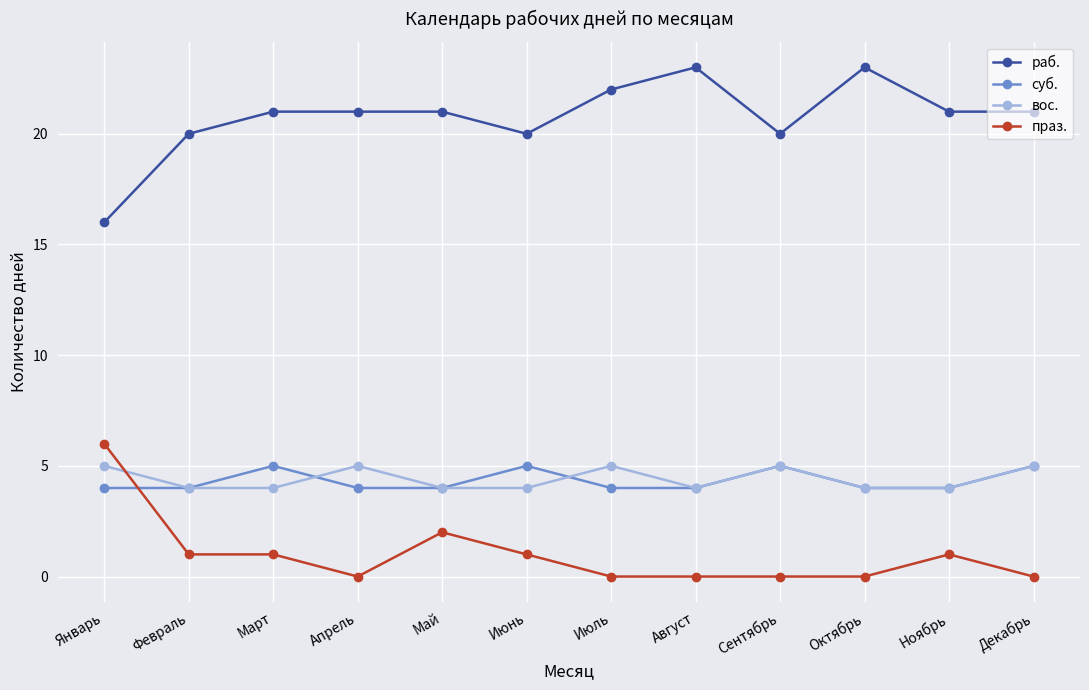

True or false: праз. has more than 1 points higher than both neighbors.

True